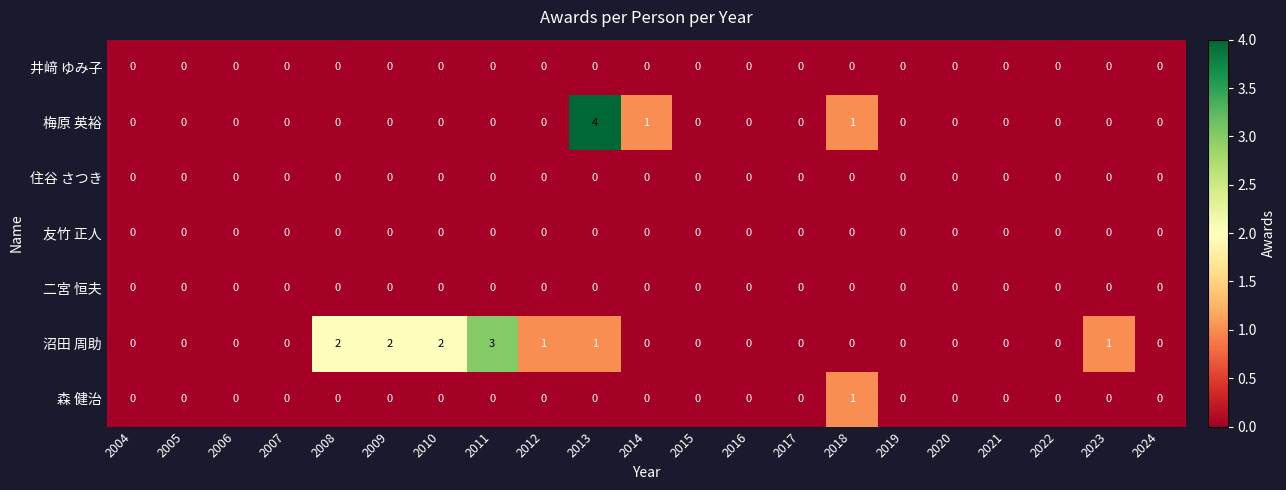

What is the maximum value shown in the chart?

4